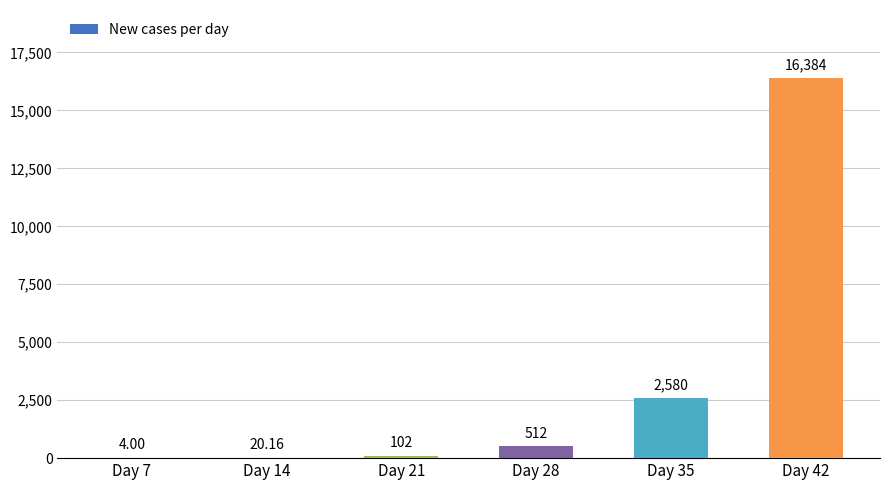

Between Day 42 and Day 14, which is larger?

Day 42